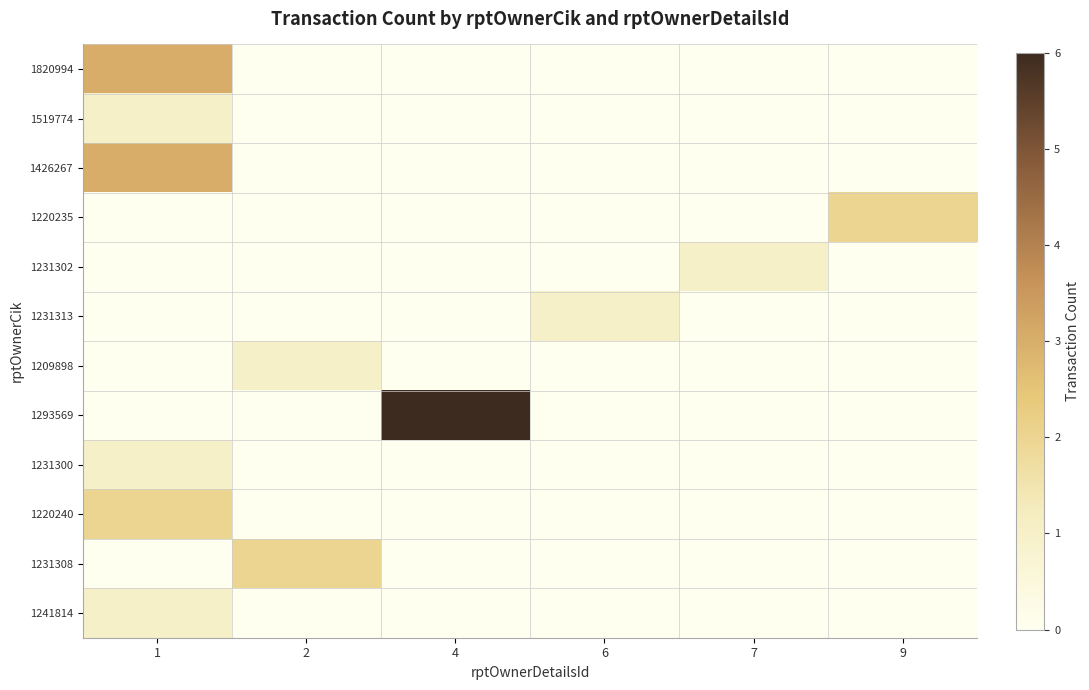

Which series has the largest total across all categories?

1293569